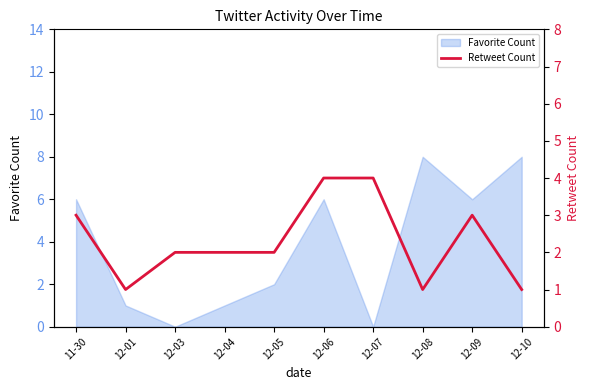

The value of Favorite Count at 12-05 is 2. True or false?

True